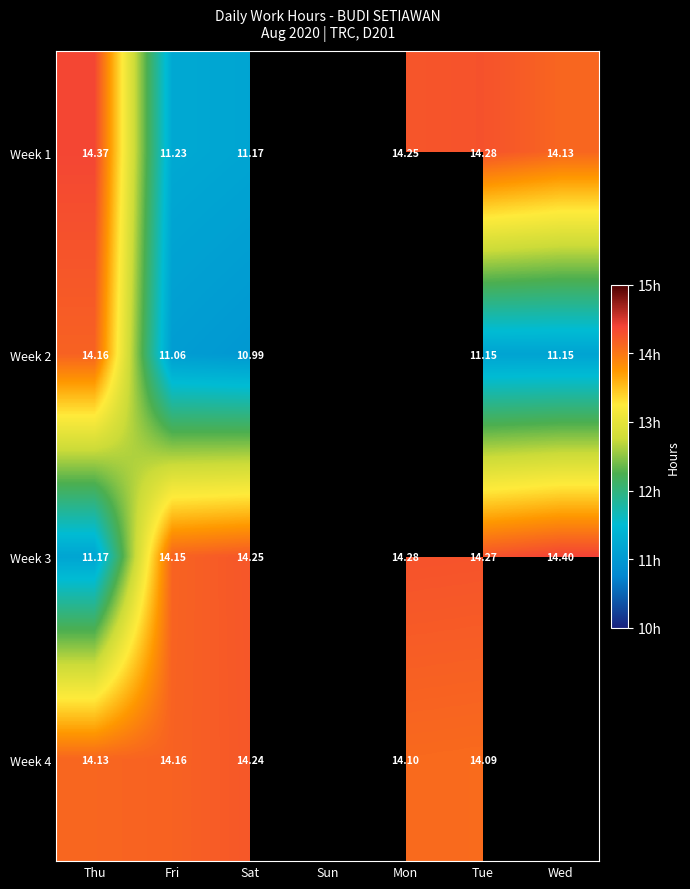

Between Sat and Wed, which series saw the biggest shift?

Week 1